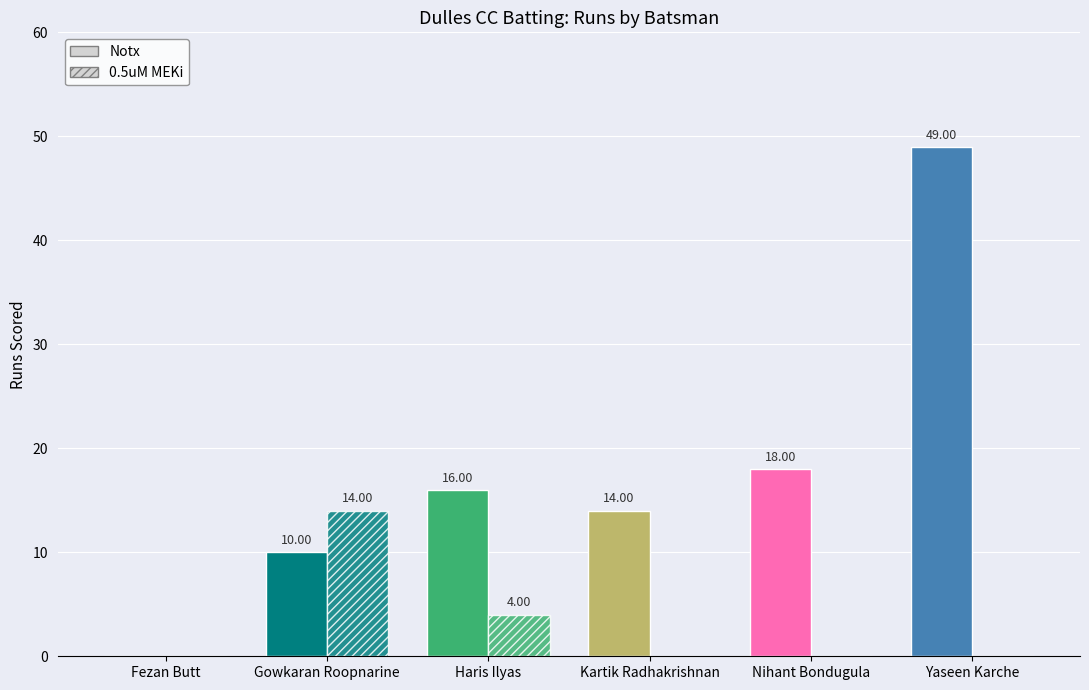

What is the total value across all series at Nihant Bondugula?

18